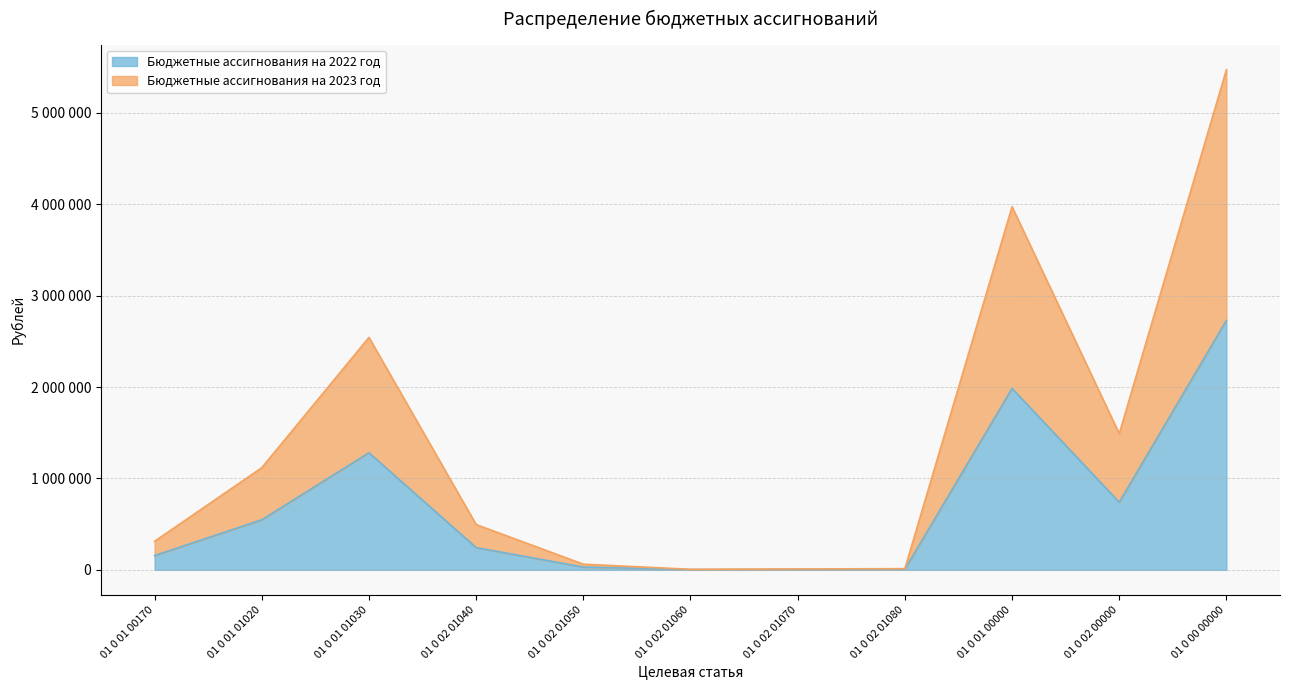

How many distinct data groups are displayed?

2